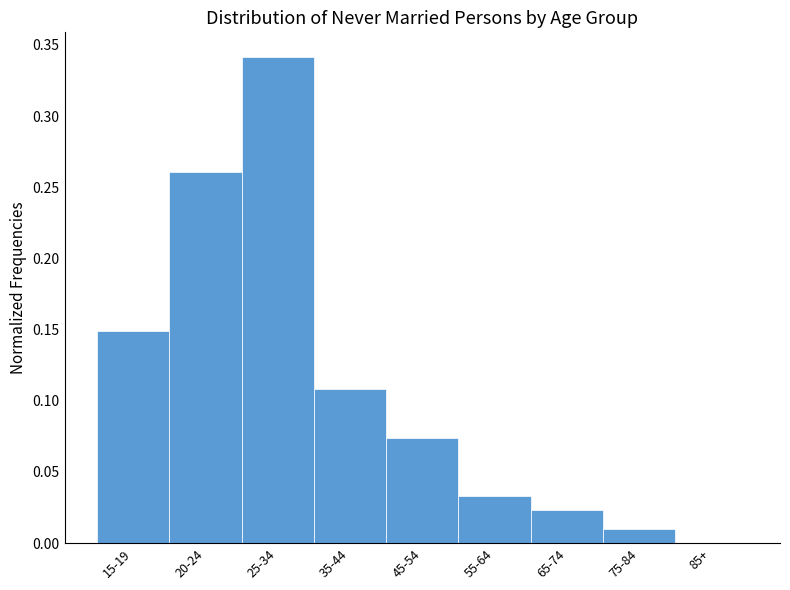

What is the sum of all values?

1.0